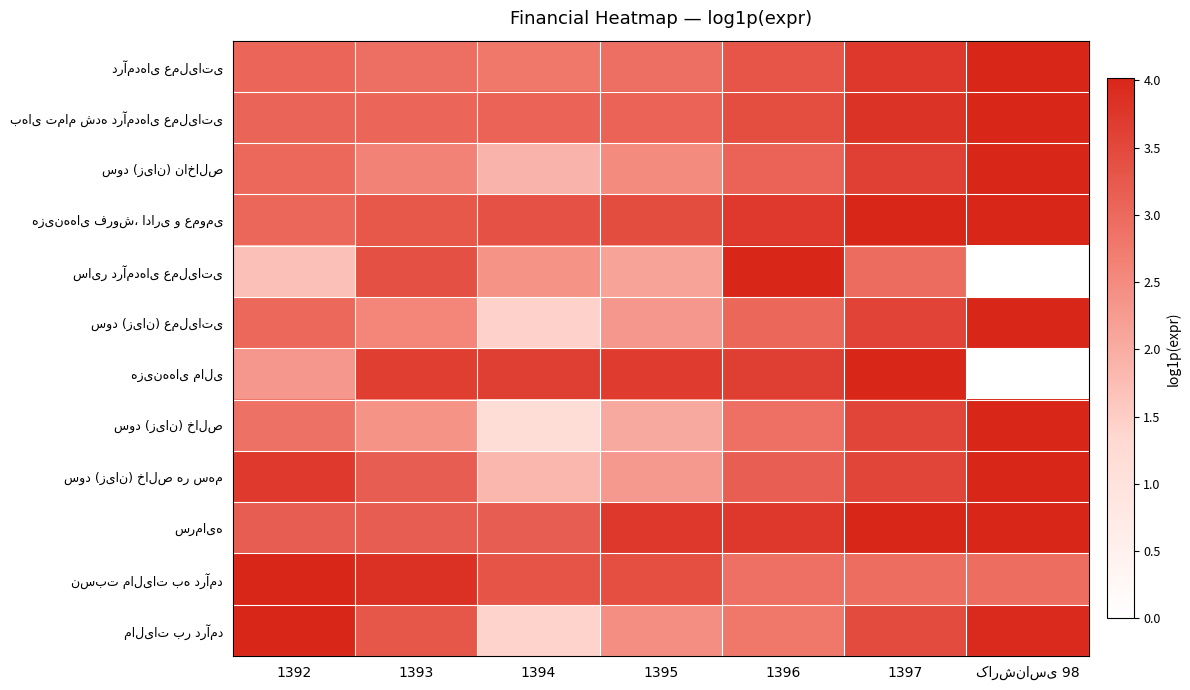

What is the spread (max minus min) of values at 1396?

1.2